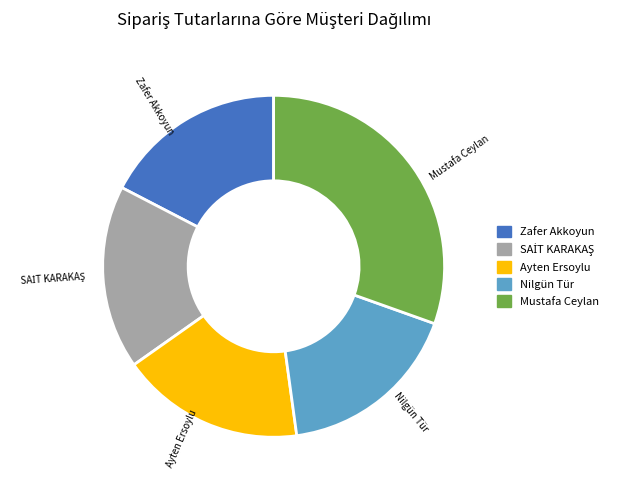

Does any single category account for the majority?

No